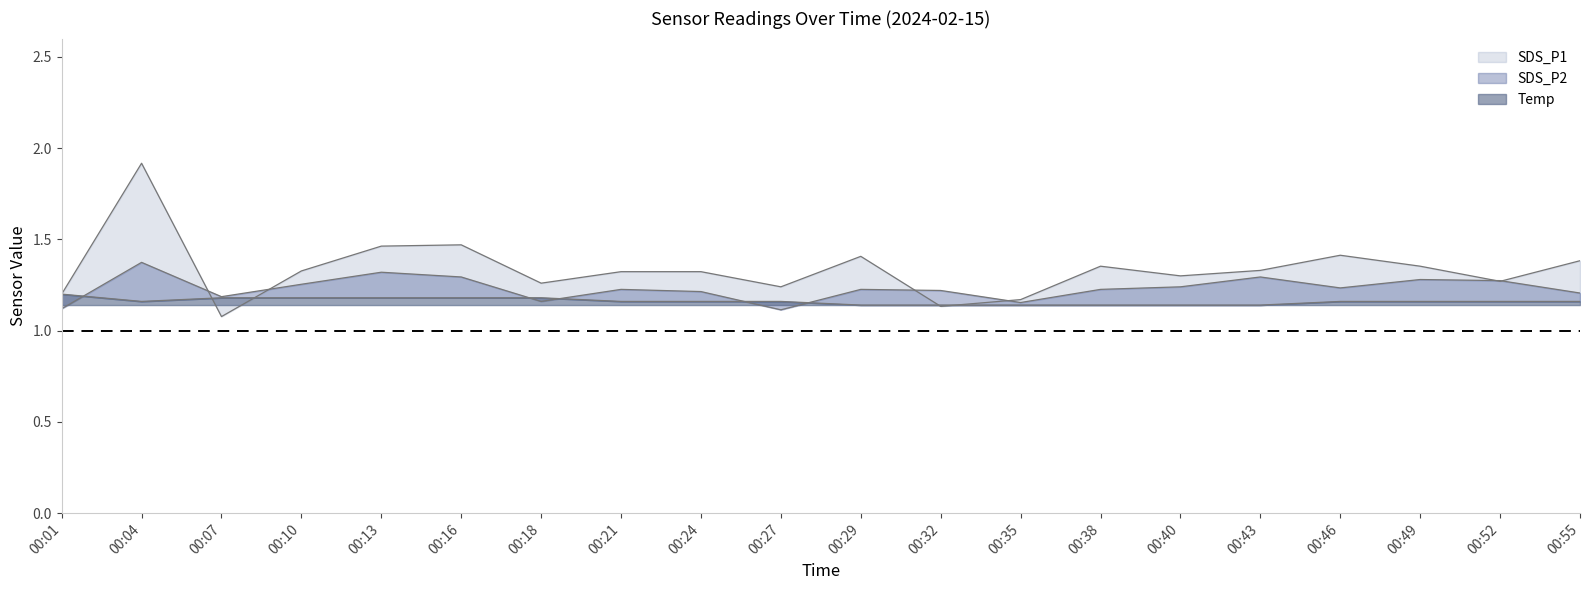

Reading left to right, list all the values displayed in this chart.

SDS_P1: 00:01=1.2	00:04=1.9	00:07=1.1	00:10=1.3	00:13=1.5	00:16=1.5	00:18=1.3	00:21=1.3	00:24=1.3	00:27=1.2	00:29=1.4	00:32=1.1	00:35=1.2	00:38=1.4	00:40=1.3	00:43=1.3	00:46=1.4	00:49=1.4	00:52=1.3	00:55=1.4
SDS_P2: 00:01=1.1	00:04=1.4	00:07=1.2	00:10=1.3	00:13=1.3	00:16=1.3	00:18=1.2	00:21=1.2	00:24=1.2	00:27=1.1	00:29=1.2	00:32=1.2	00:35=1.2	00:38=1.2	00:40=1.2	00:43=1.3	00:46=1.2	00:49=1.3	00:52=1.3	00:55=1.2
Temp: 00:01=1.2	00:04=1.2	00:07=1.2	00:10=1.2	00:13=1.2	00:16=1.2	00:18=1.2	00:21=1.2	00:24=1.2	00:27=1.2	00:29=1.1	00:32=1.1	00:35=1.1	00:38=1.1	00:40=1.1	00:43=1.1	00:46=1.2	00:49=1.2	00:52=1.2	00:55=1.2